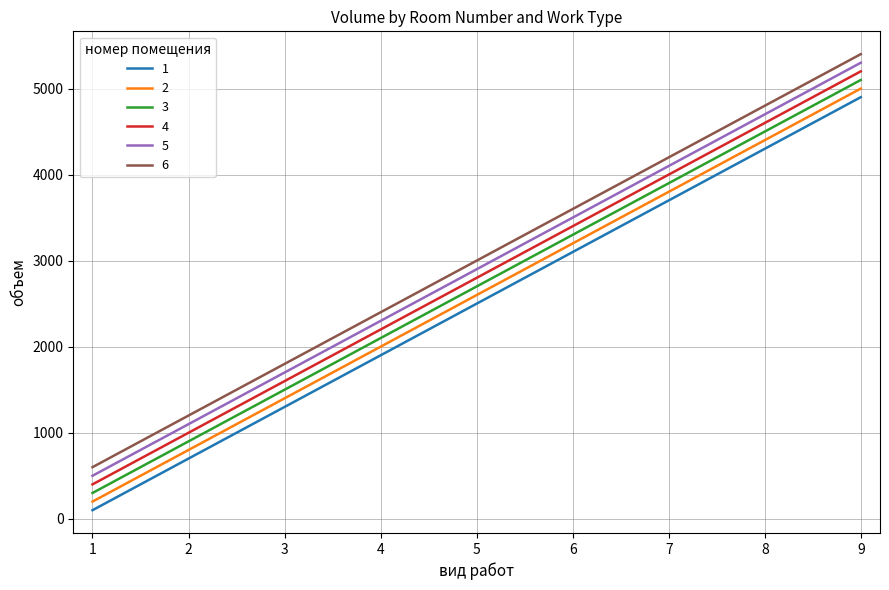

Count the 5 values in the range 1700 to 4100.

5